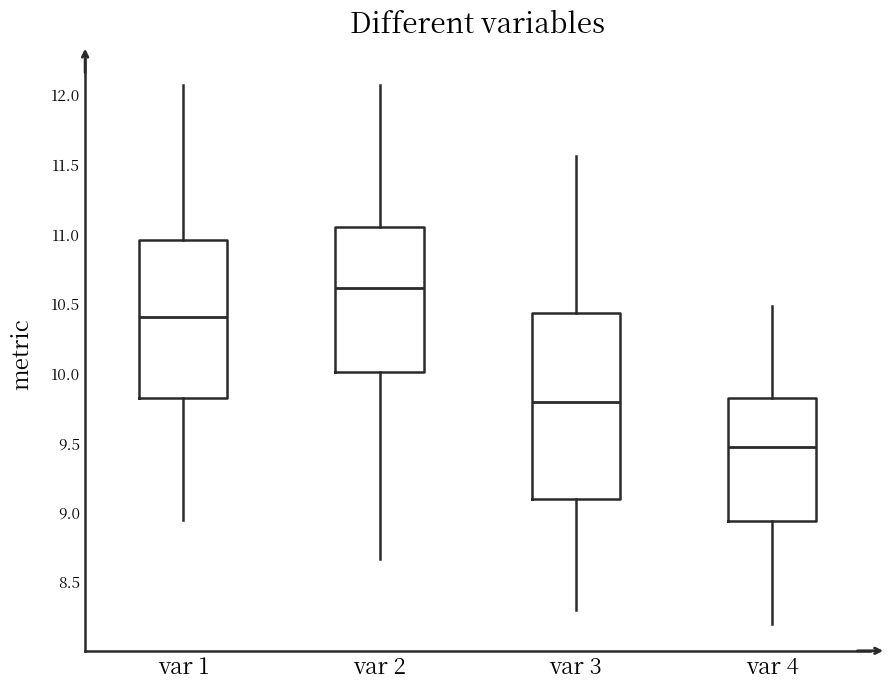

Reading left to right, read every box against the y-axis: the position of its median line, the range the box covers, and the ends of its whiskers. The values are not printed on the chart, so give them approximately, as read against the axis.

var 1: median 10.40, box 9.85 to 10.95, whiskers 8.95 to 12.10
var 2: median 10.60, box 10.00 to 11.05, whiskers 8.65 to 12.10
var 3: median 9.80, box 9.10 to 10.45, whiskers 8.30 to 11.55
var 4: median 9.45, box 8.95 to 9.85, whiskers 8.20 to 10.50